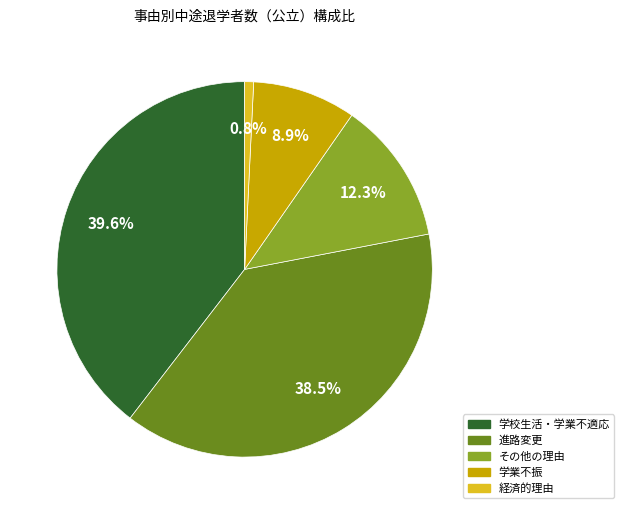

Is there a majority slice in this chart?

No